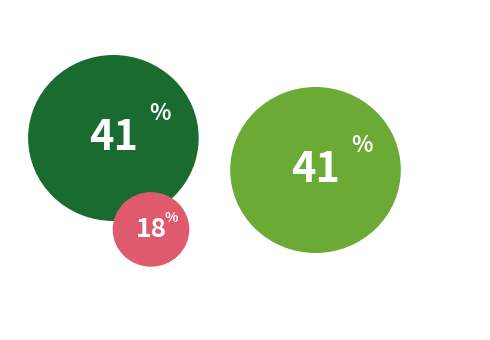

To the nearest percent, what is the difference between the largest and smallest slice percentages?

23%